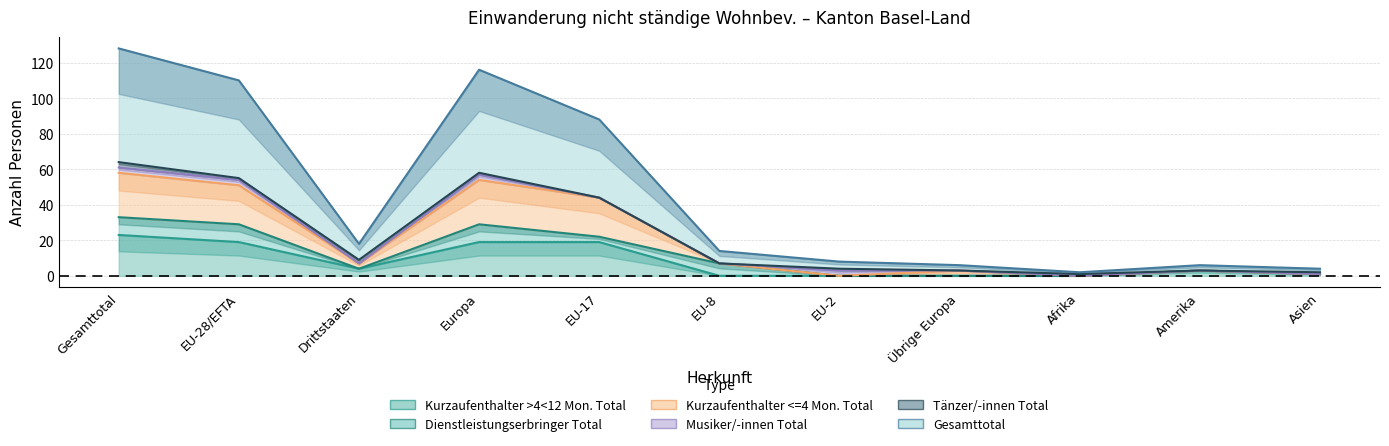

What is the label of the 10th point from the left?

Amerika